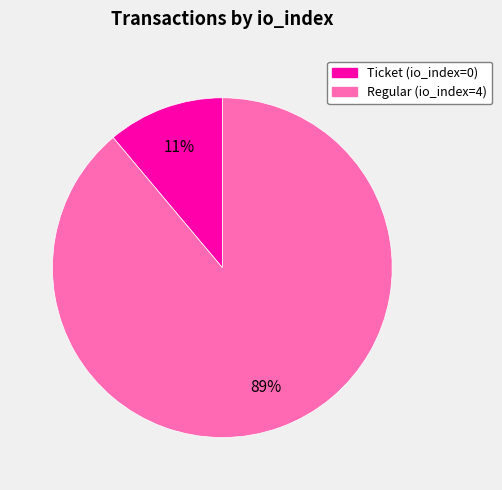

To the nearest percent, what is the difference between the Regular (io_index=4) and Ticket (io_index=0) slice percentages?

78%